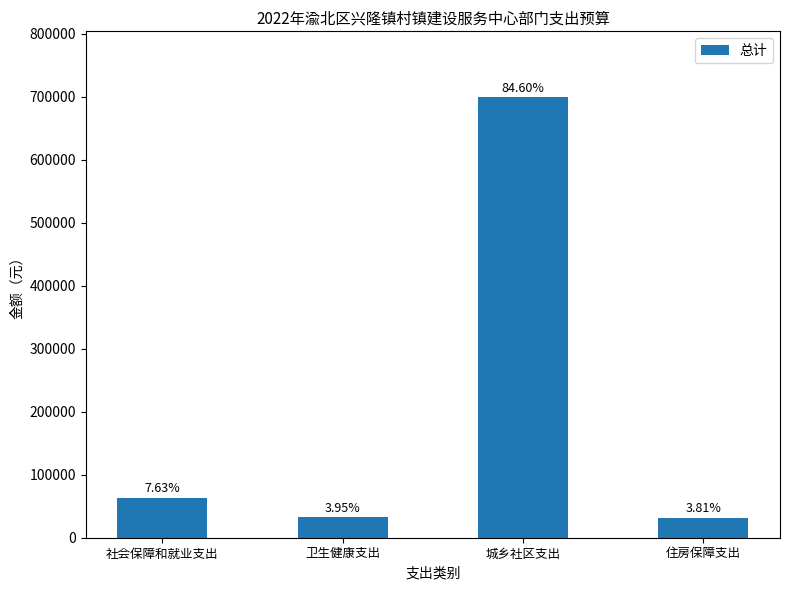

What is the change in value from 社会保障和就业支出 to 住房保障支出?

-31500.0